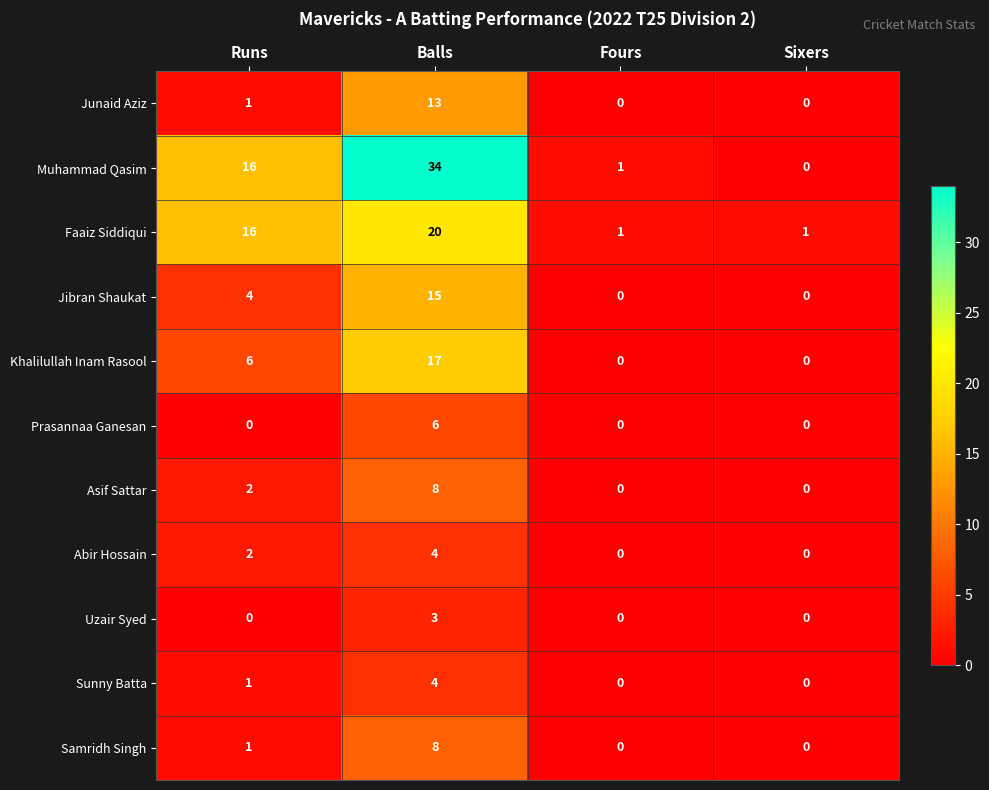

At how many categories does at least one series exceed 4?

2